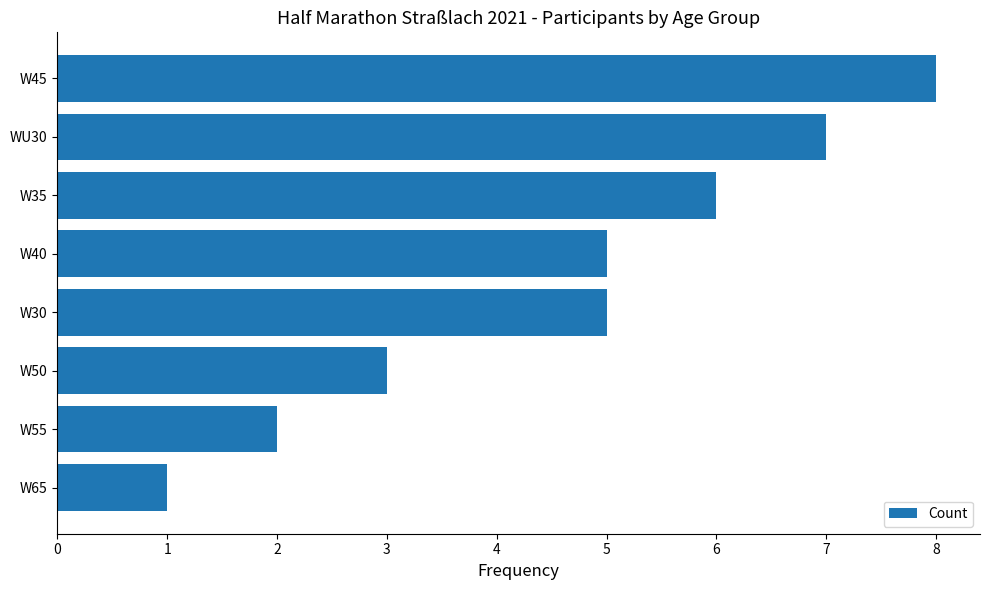

Count the values in the range 3 to 7.

5